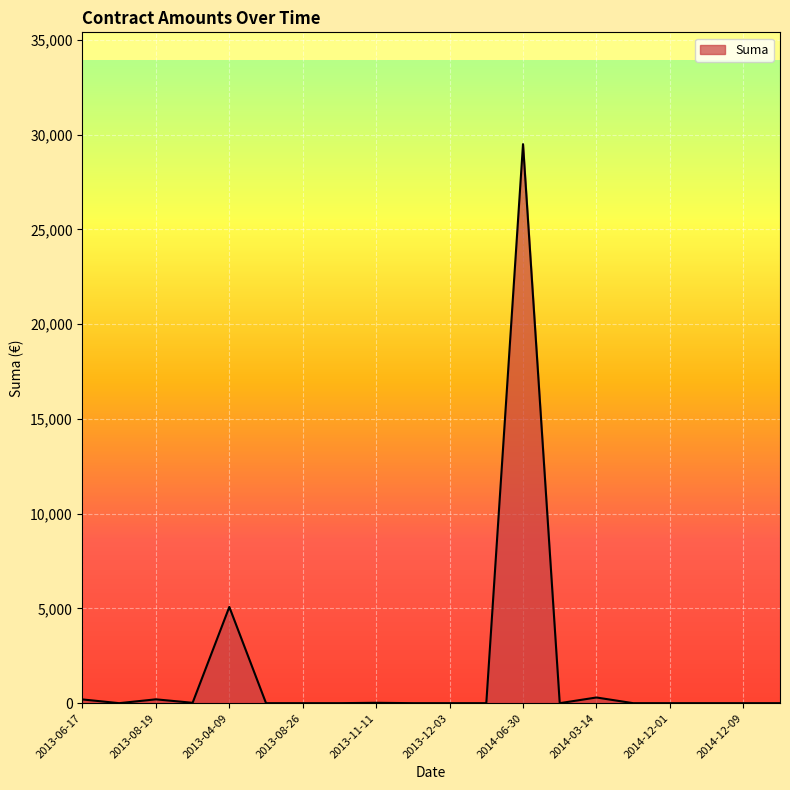

What is the maximum value shown in the chart?

29500.0